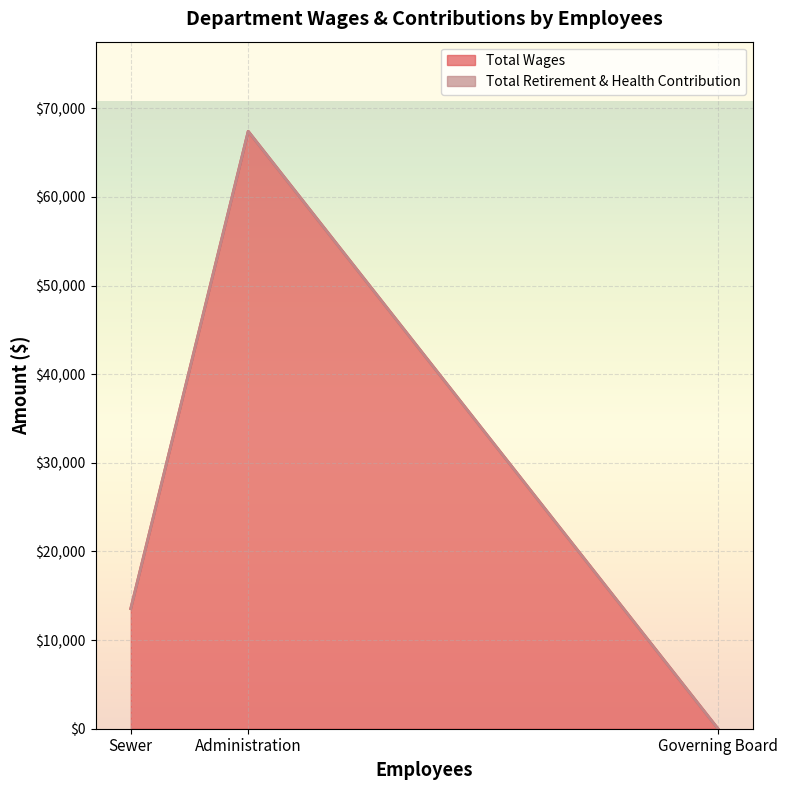

Which series has the widest spread of values?

Total Wages